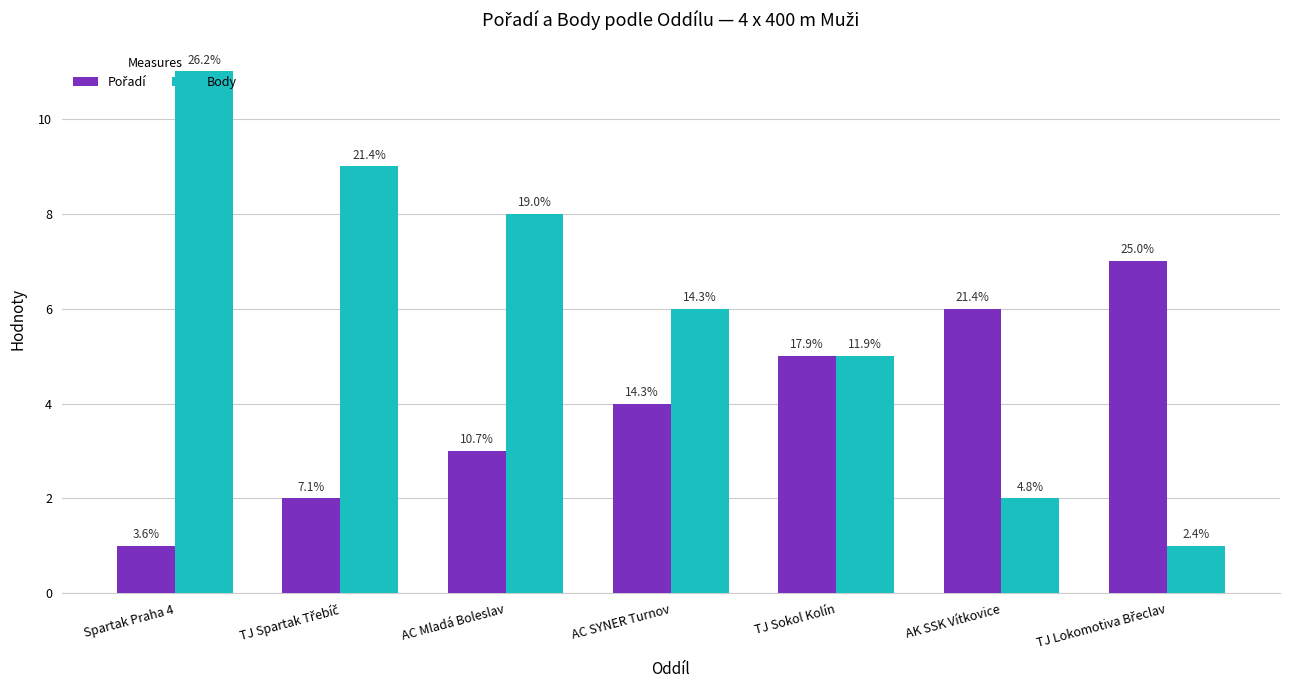

What is the difference between the maximum and second lowest values in the Pořadí series?

5